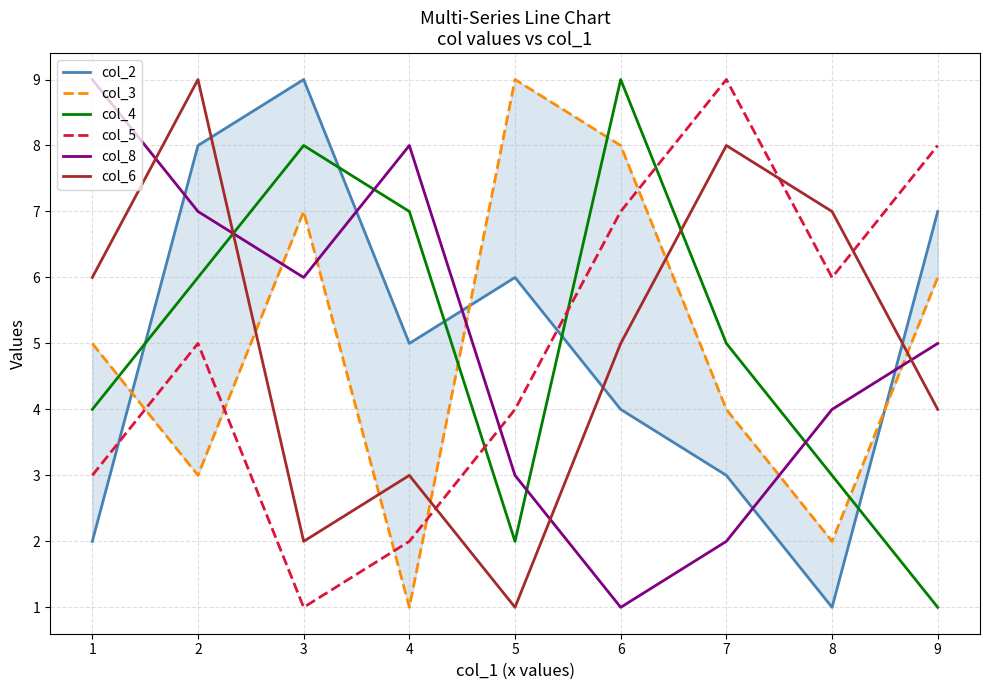

Reading left to right, what are all the values shown in this chart?

col_2: 2	8	9	5	6	4	3	1	7
col_3: 5	3	7	1	9	8	4	2	6
col_4: 4	6	8	7	2	9	5	3	1
col_5: 3	5	1	2	4	7	9	6	8
col_8: 9	7	6	8	3	1	2	4	5
col_6: 6	9	2	3	1	5	8	7	4